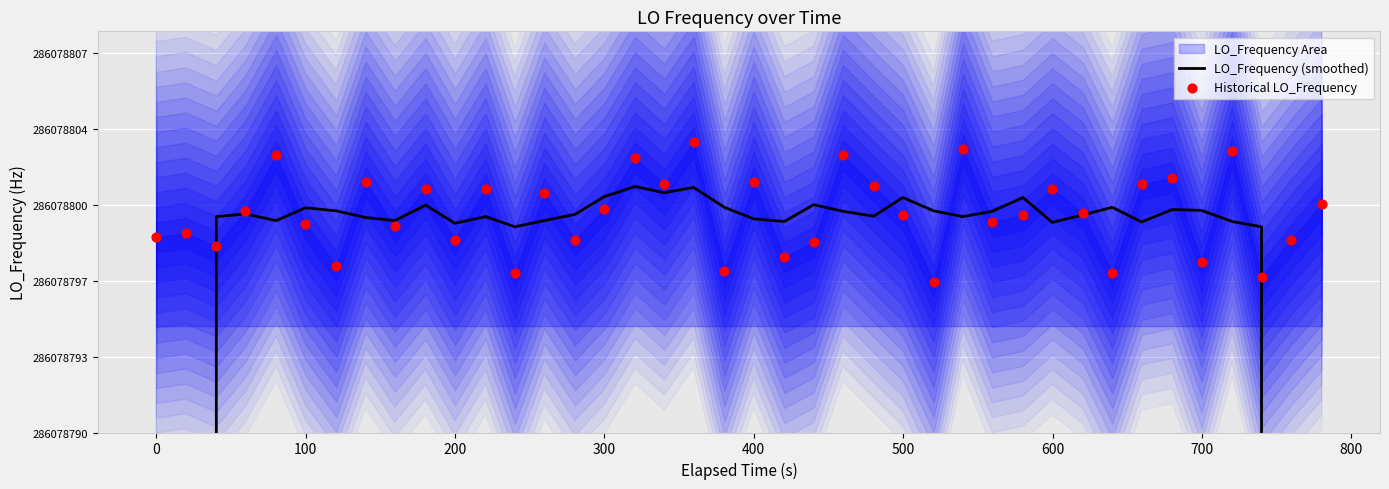

Which series reaches the maximum Y coordinate?

Historical LO_Frequency